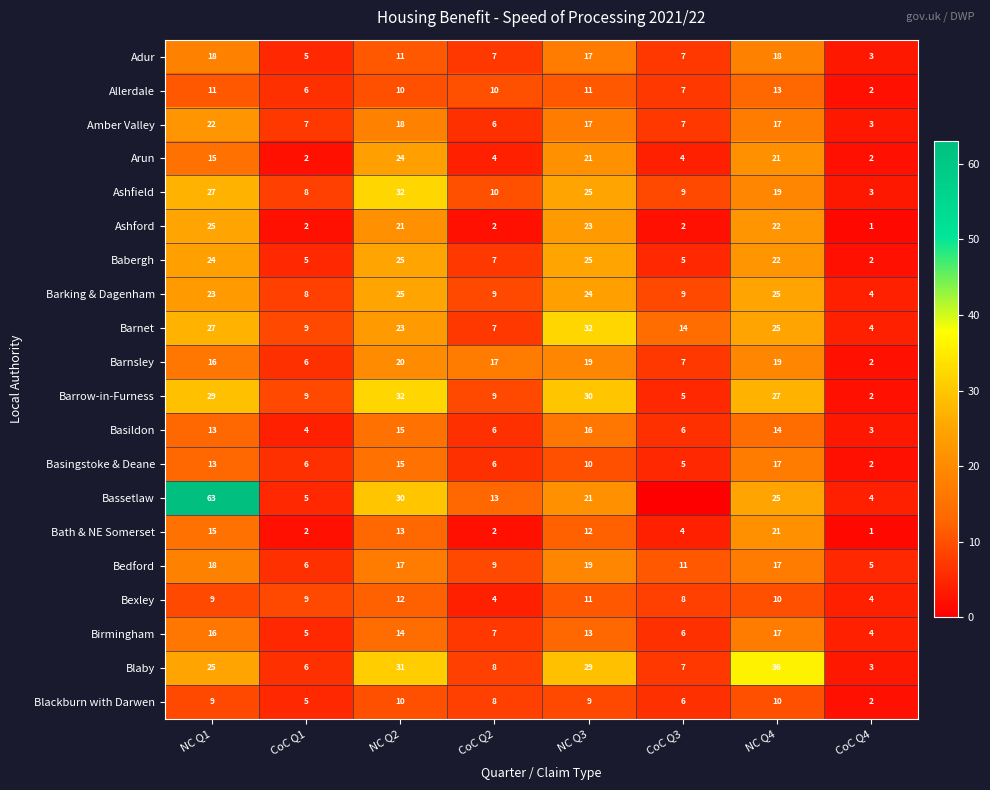

At which category is the sum across all series the highest?

NC Q1